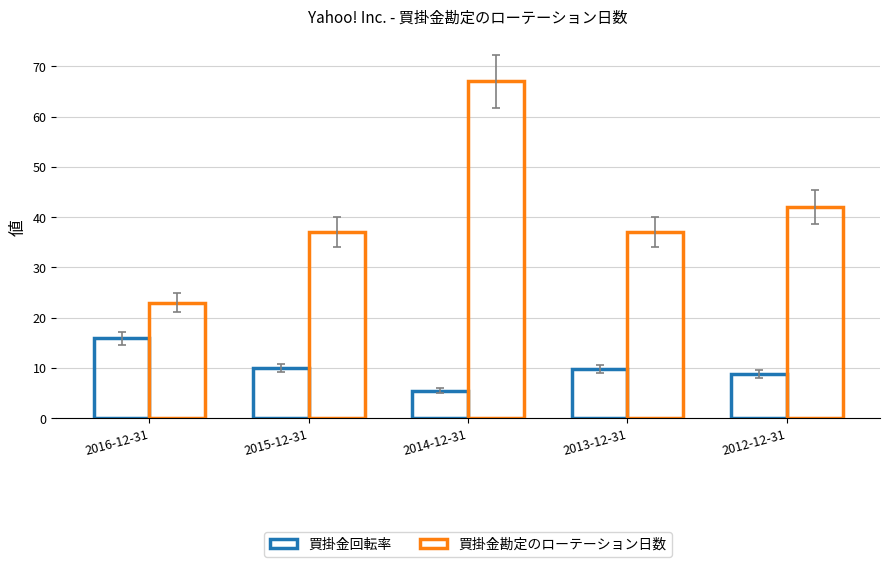

At which label is 買掛金勘定のローテーション日数 closest to 45?

2012-12-31